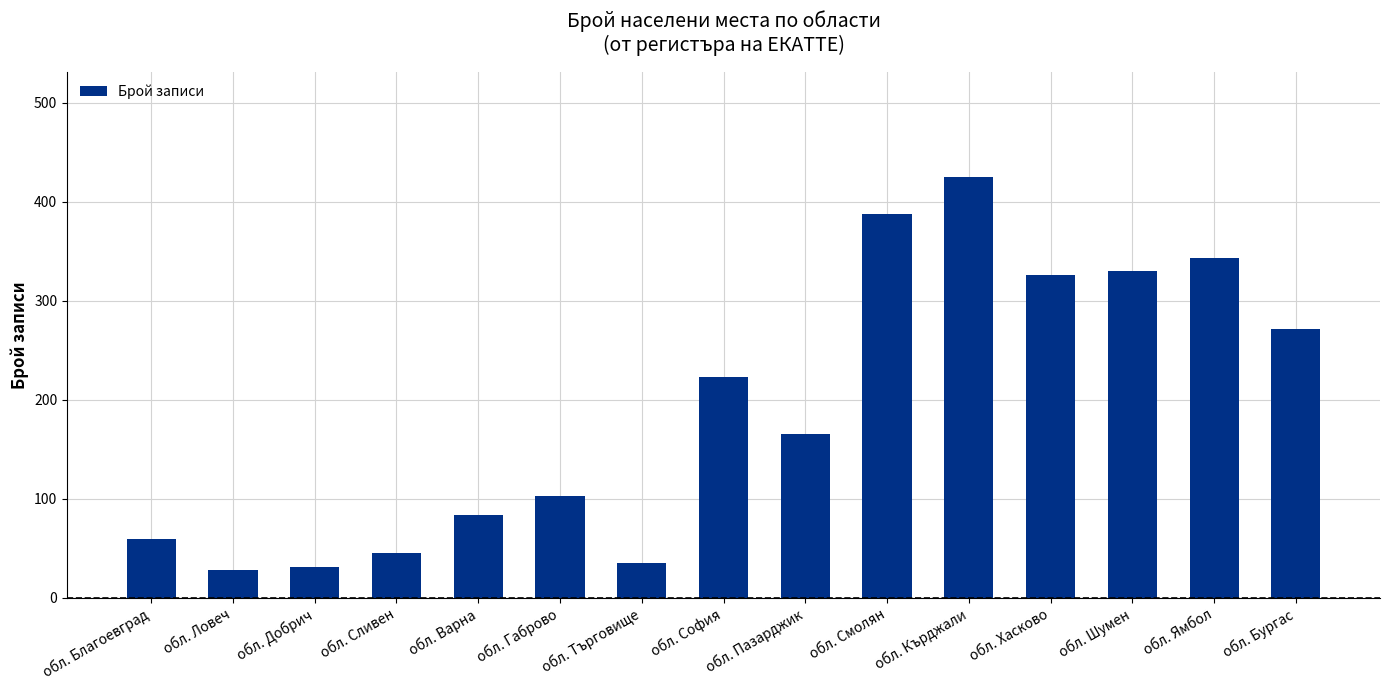

What is the change in value from обл. Габрово to обл. Бургас?

+168